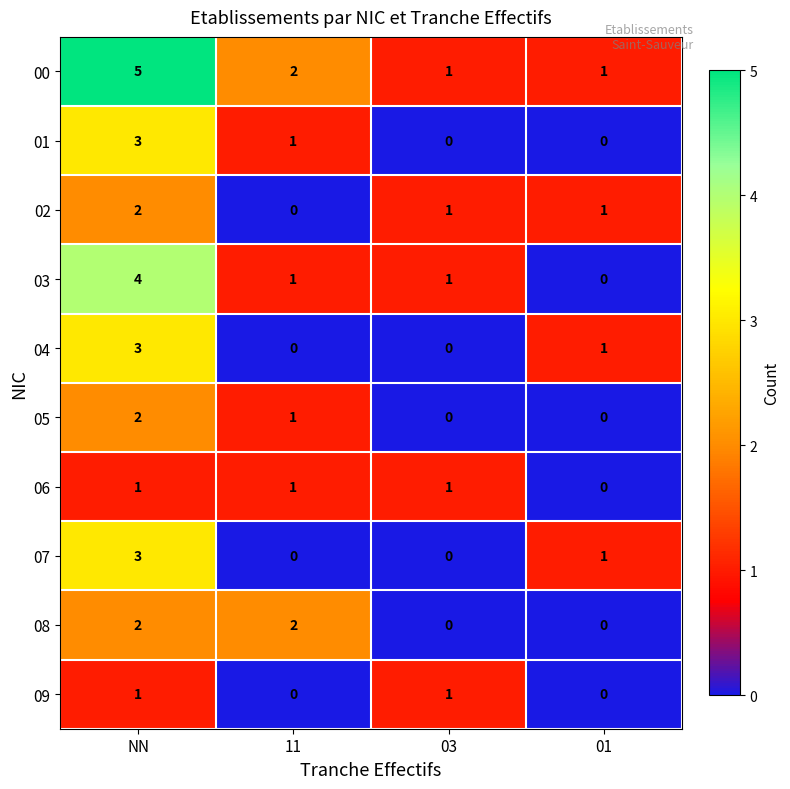

What is the sum of all 07 values?

4